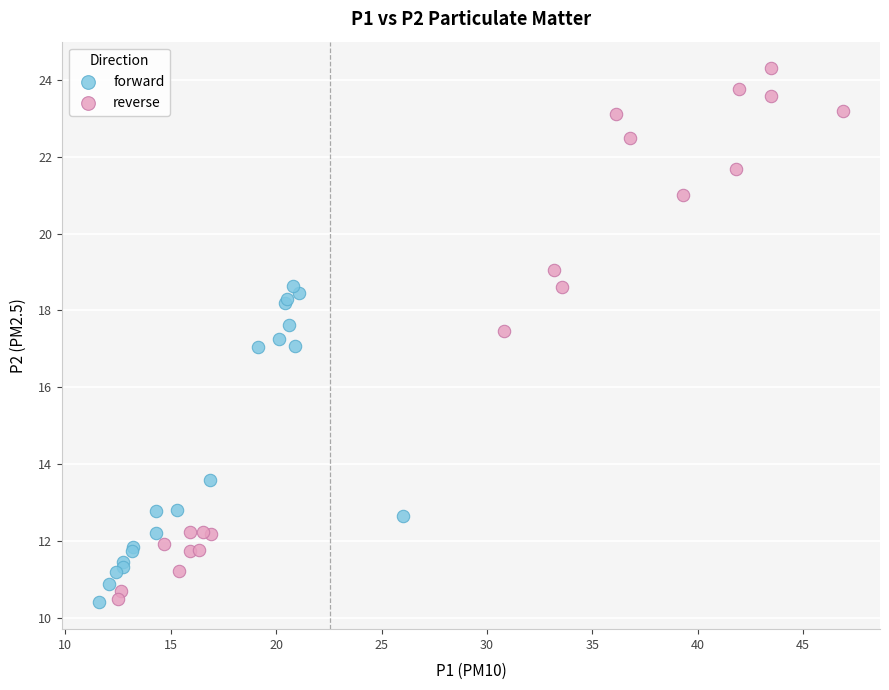

Which series has the widest spread of Y values?

reverse